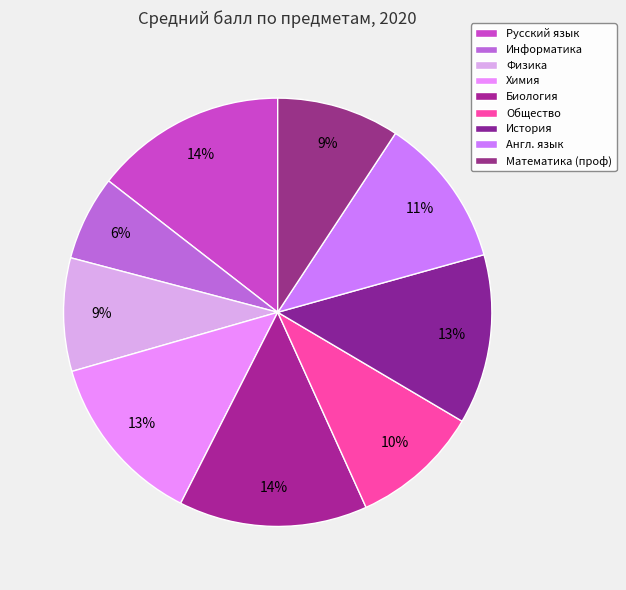

The Русский язык slice represents 14% of the pie. True or false?

True